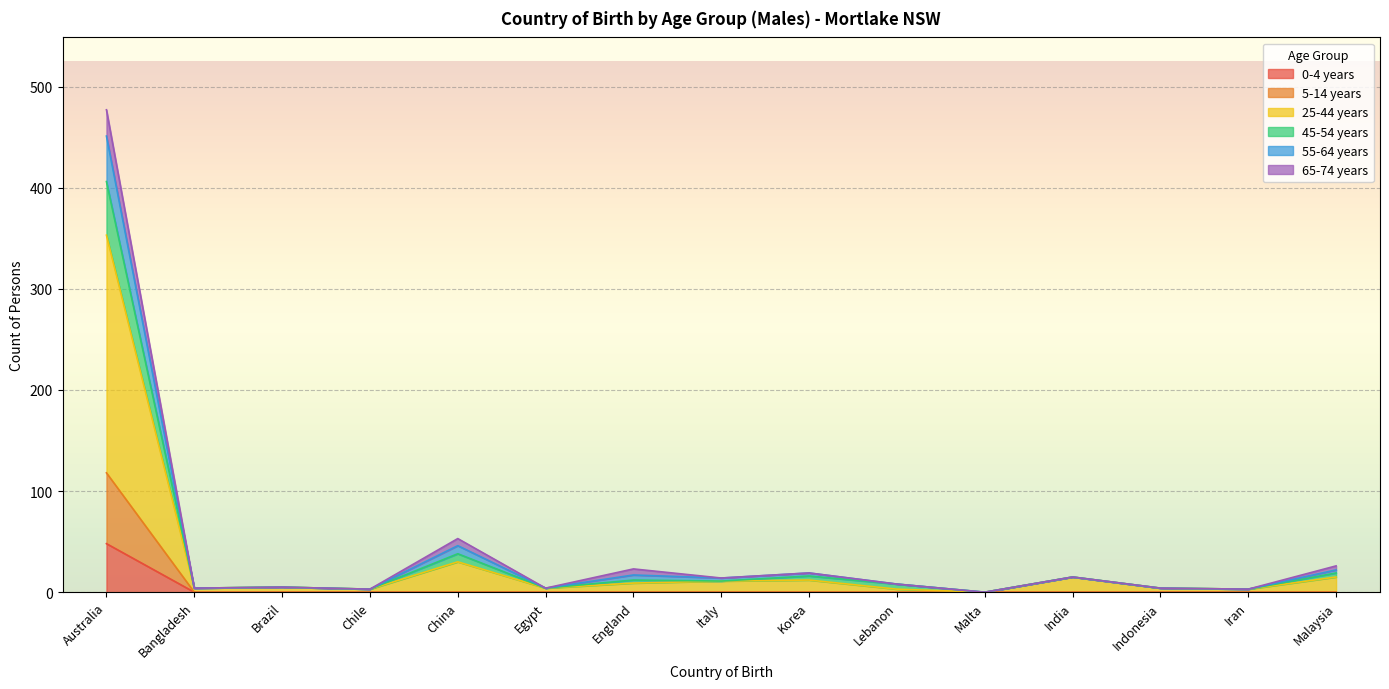

Between Brazil and Australia, which is larger?

Australia